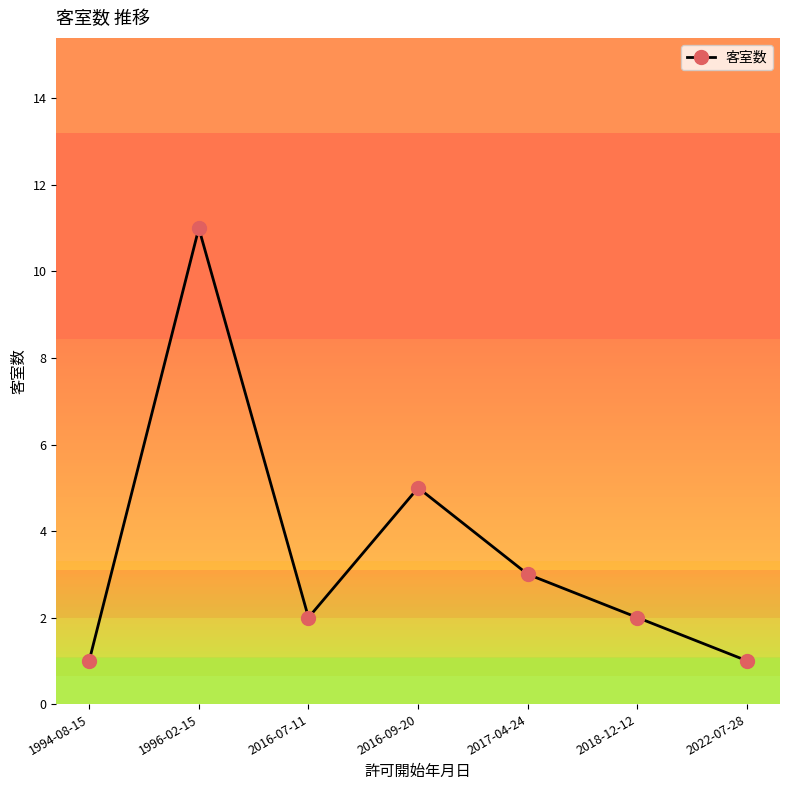

What is the average value?

4